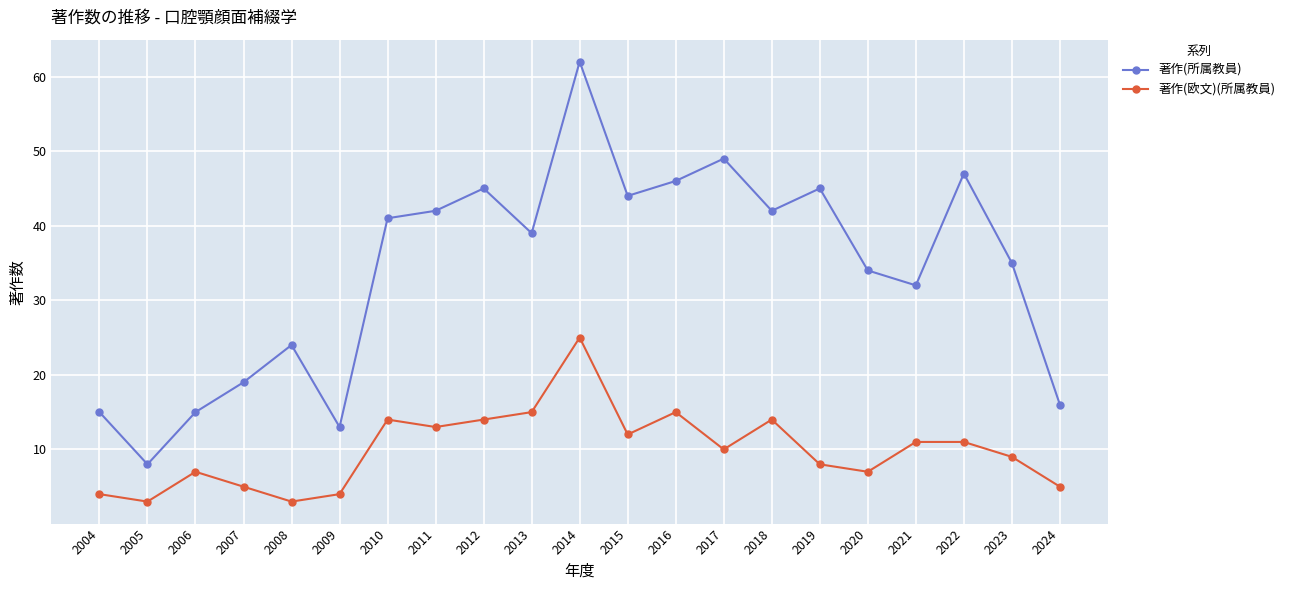

True or false: 著作(欧文)(所属教員) and 著作(所属教員) cross at least once.

False